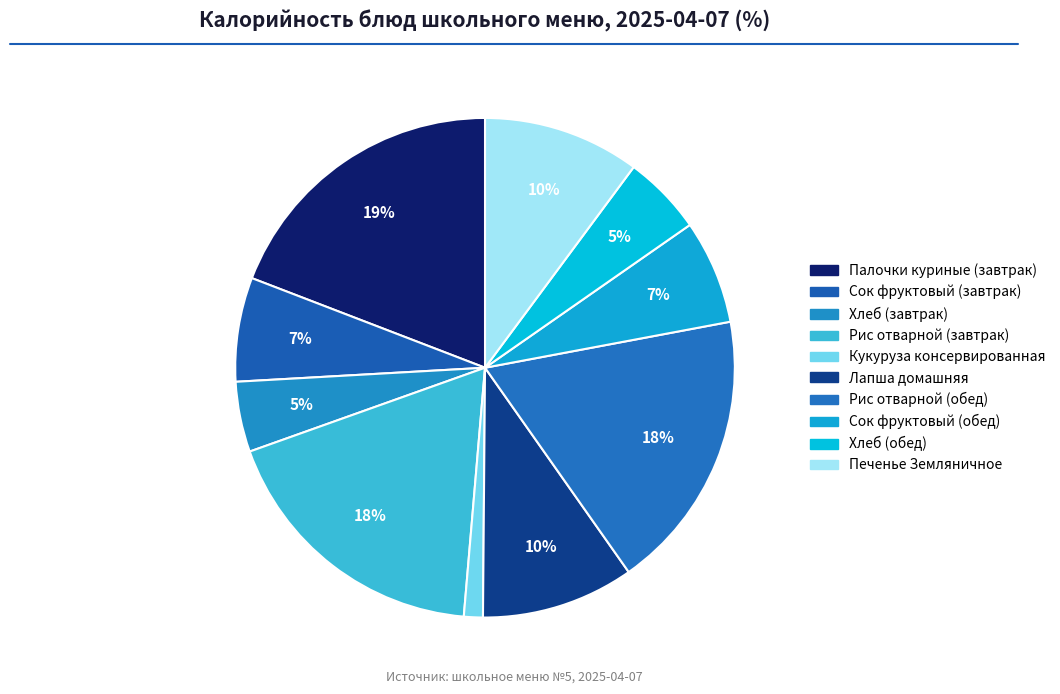

What percentage is the Сок фруктовый (завтрак) slice, to the nearest percent?

7%